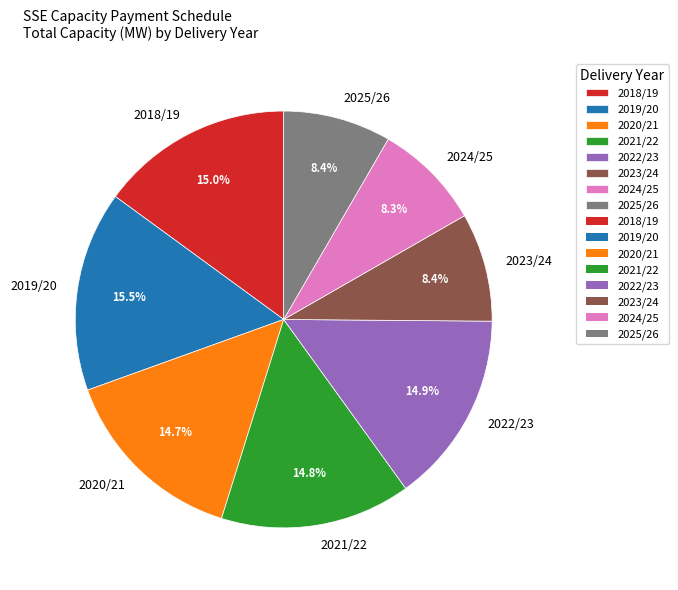

How many slices are in this pie chart?

8